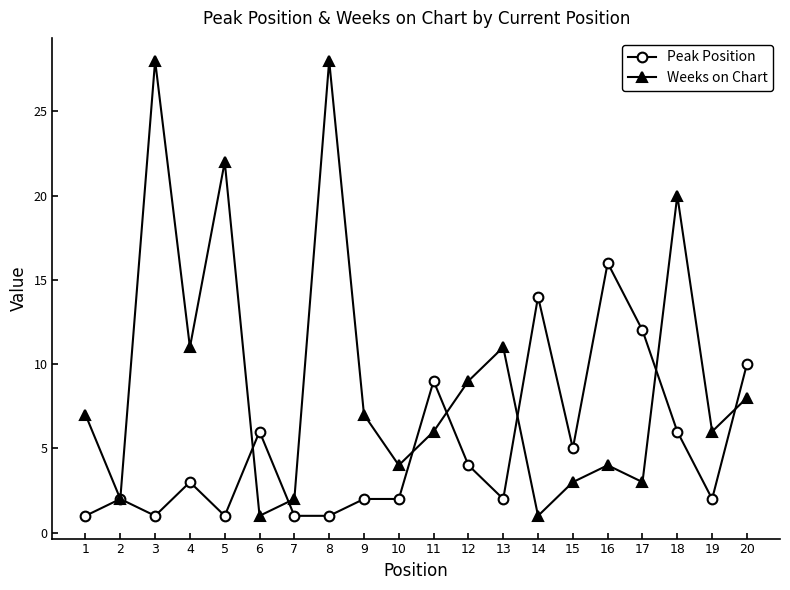

Where is the first local minimum for Peak Position?

3